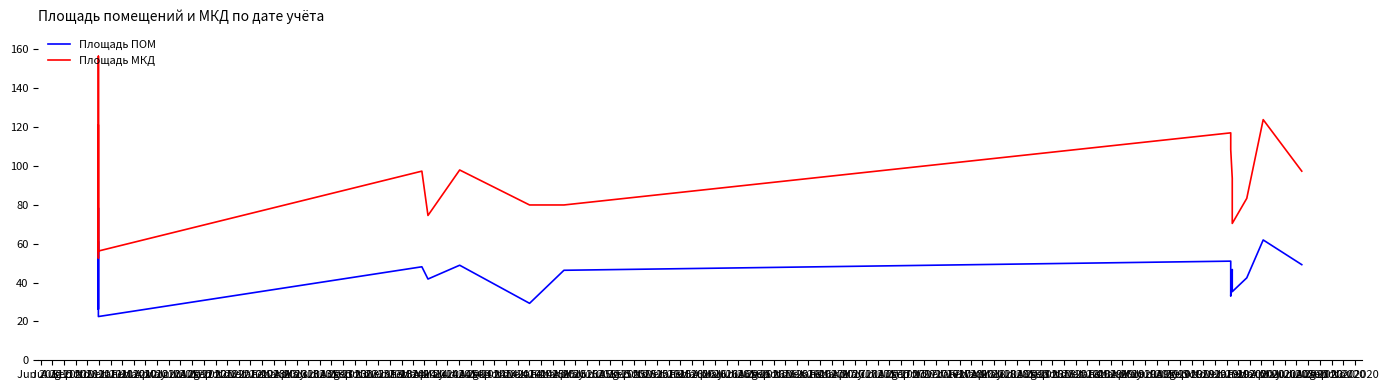

At Aug 2012, list the series in order from smallest to largest.

Площадь ПОМ, Площадь МКД